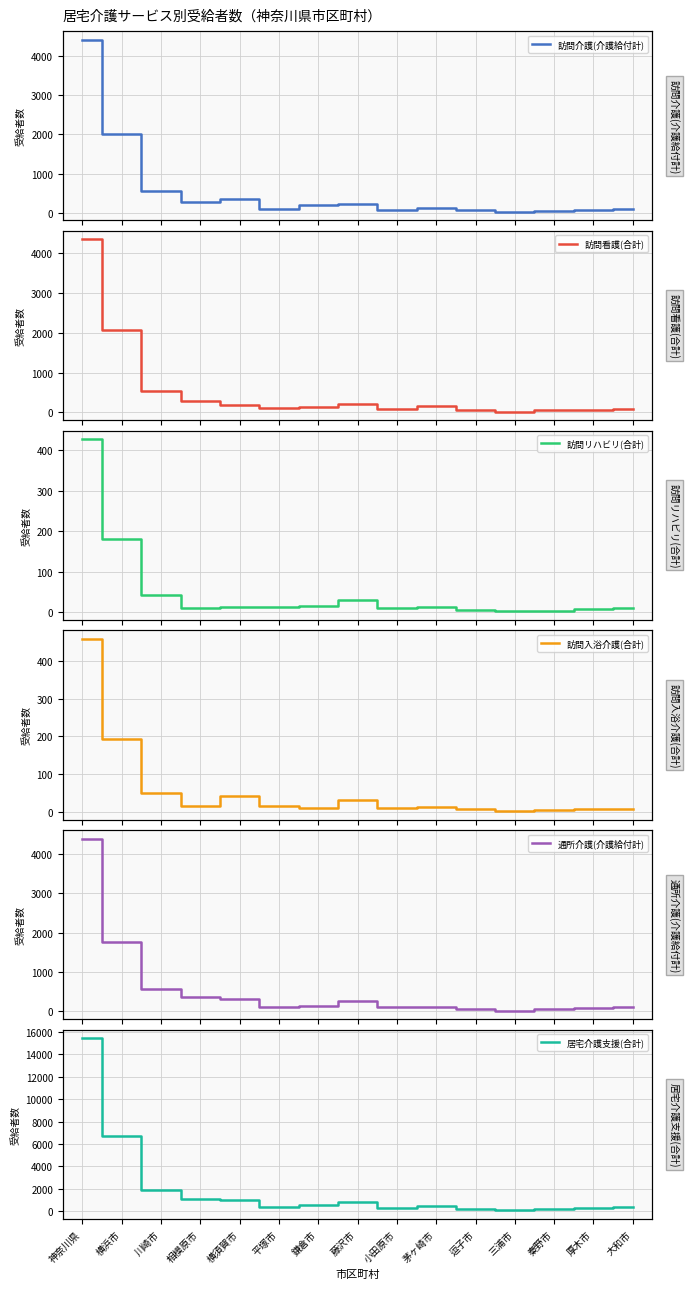

At which category is the sum across all series the highest?

神奈川県